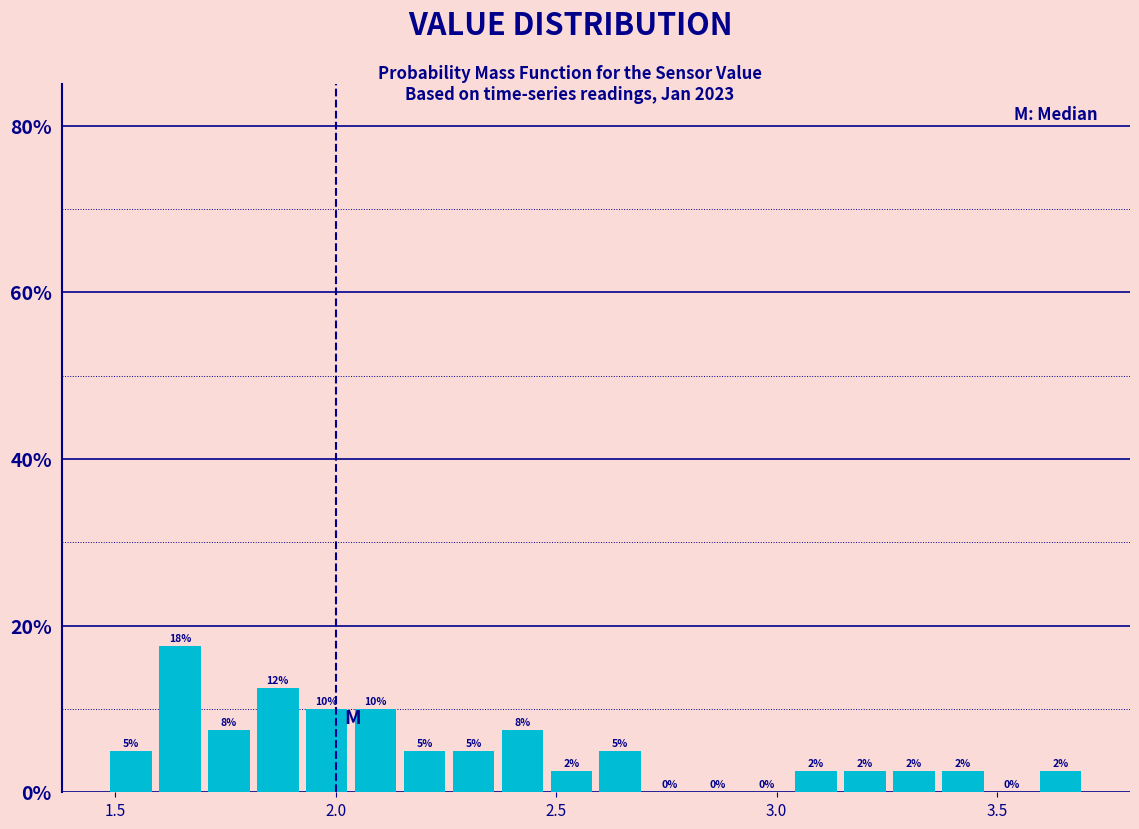

Around what value on the x-axis is the tallest bar? Give the approximate position of its centre, as read against the axis.

1.65